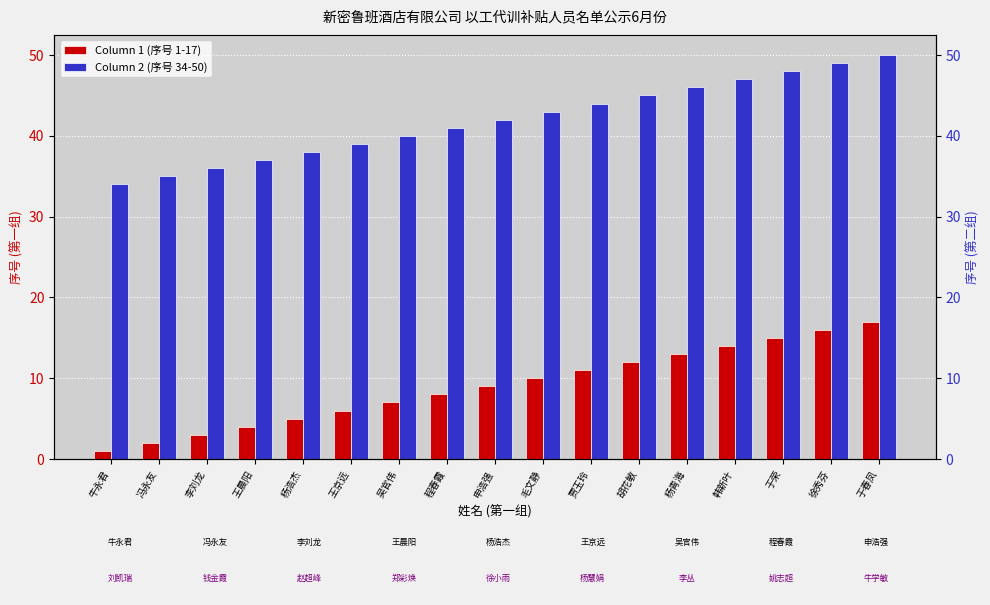

At which label is Column 1 (序号 1-17) closest to 9?

申浩强